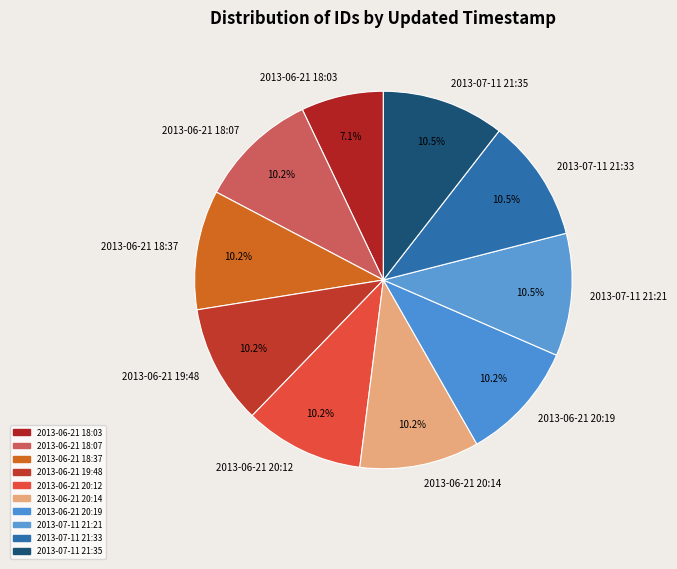

How much of the chart is everything except 2013-06-21 18:37?

89.8%